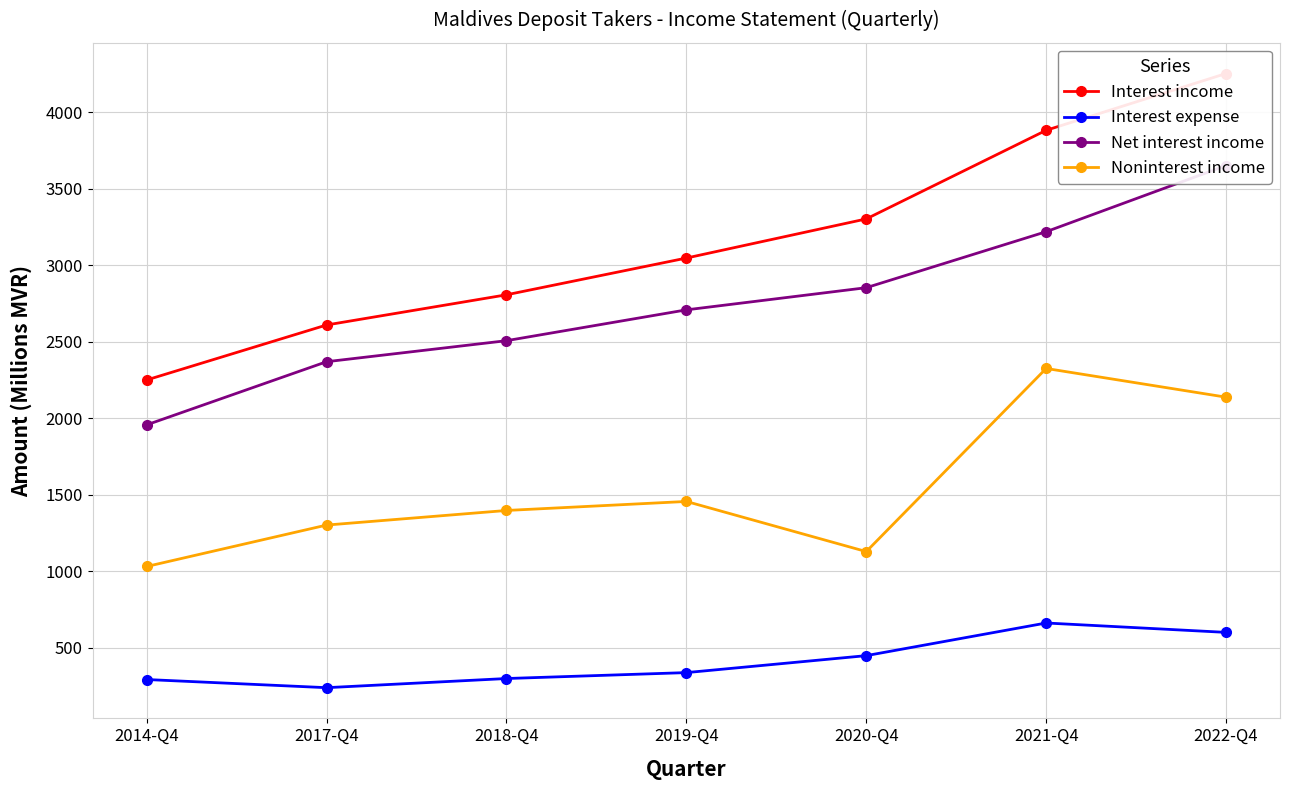

How many categories are shown in the chart?

7